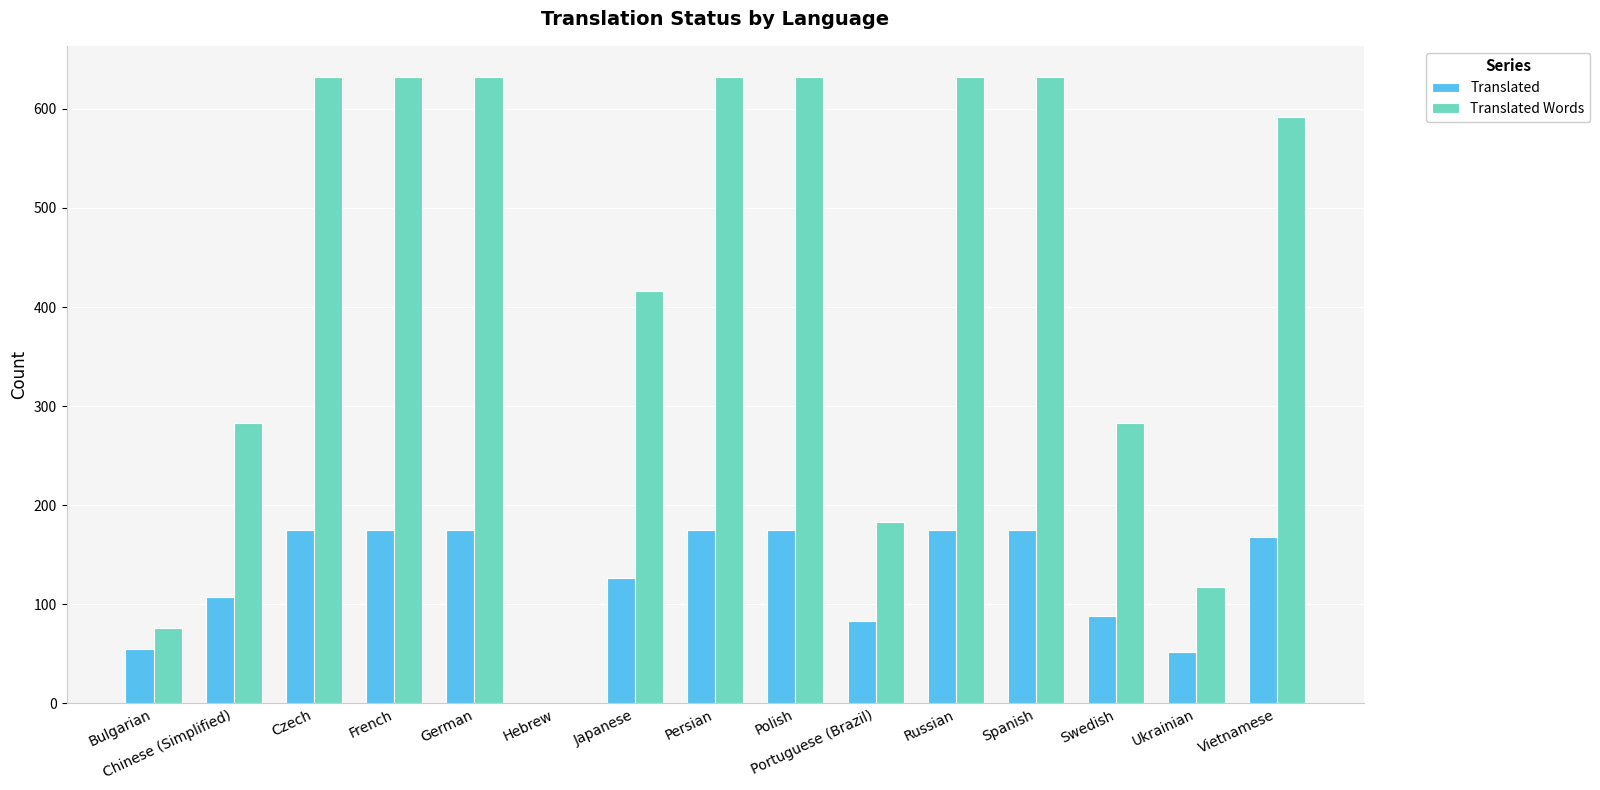

True or false: Translated Words has a value of 632 at Russian.

True